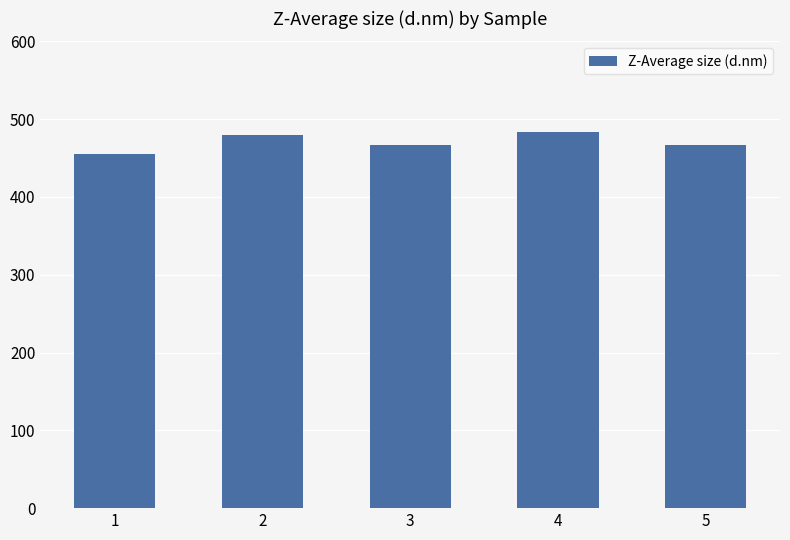

What is the sum of the values at 1 and 3?

922.7